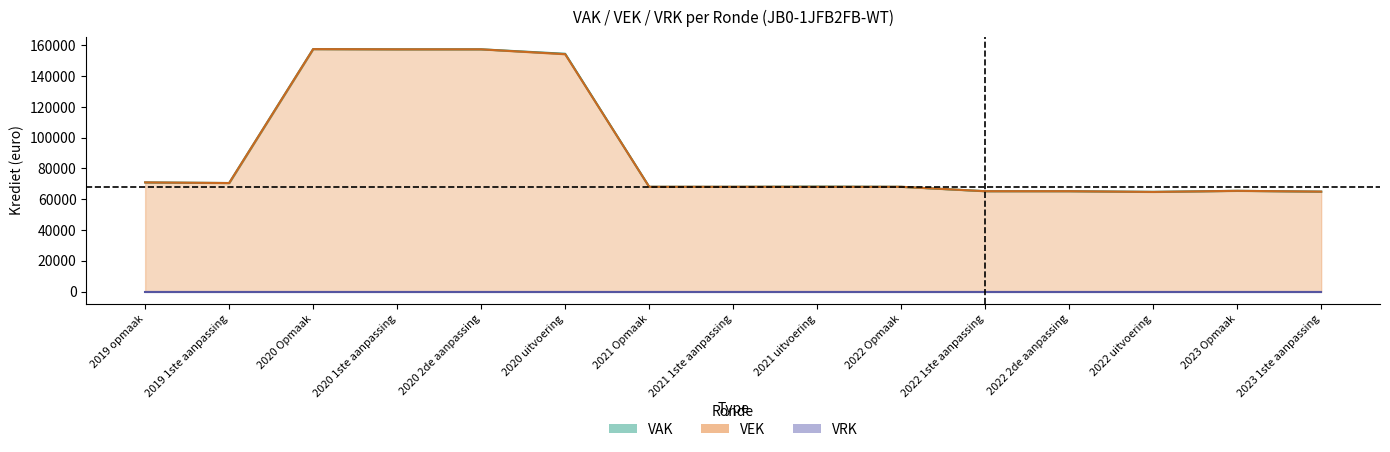

What is the label of the 6th point from the right?

2022 Opmaak